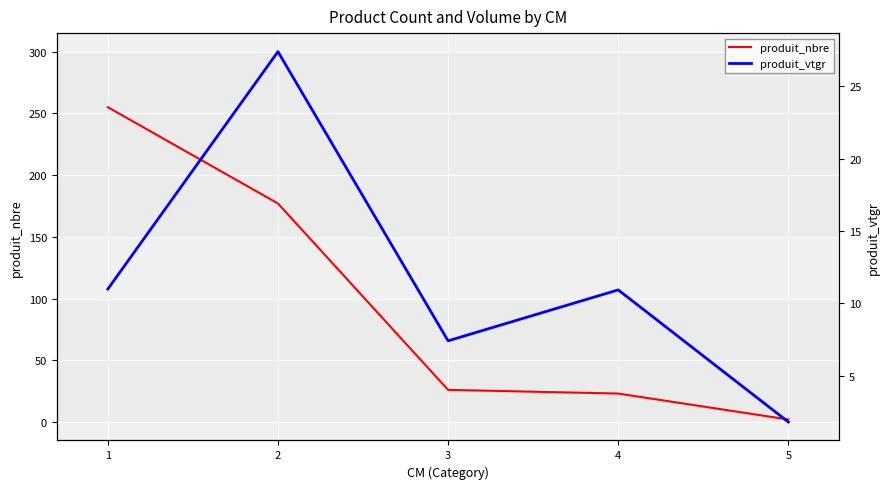

Where is the first local maximum for produit_vtgr?

2